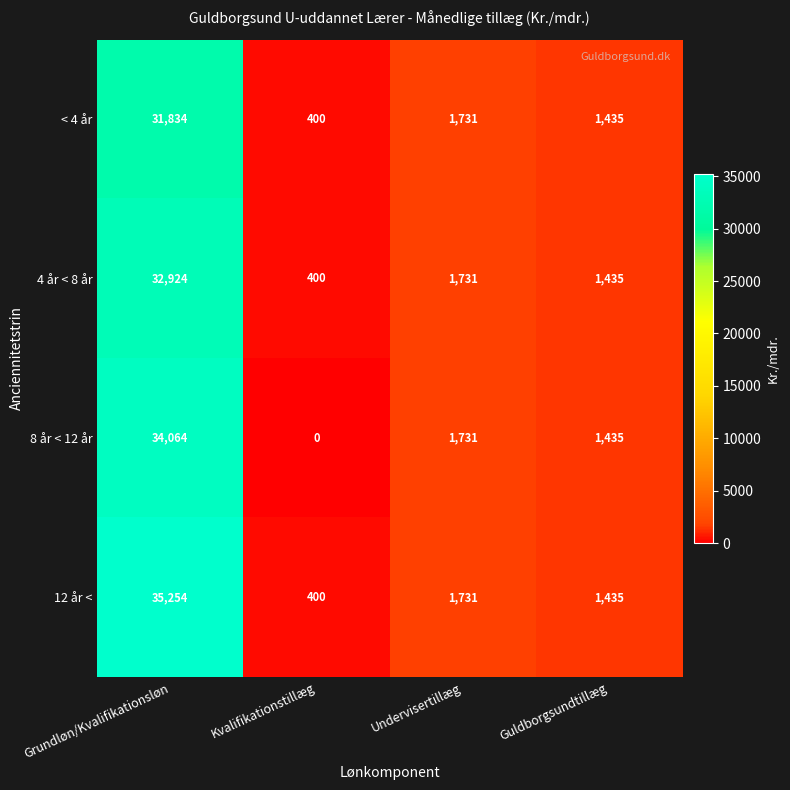

Which series has the largest total across all categories?

12 år <